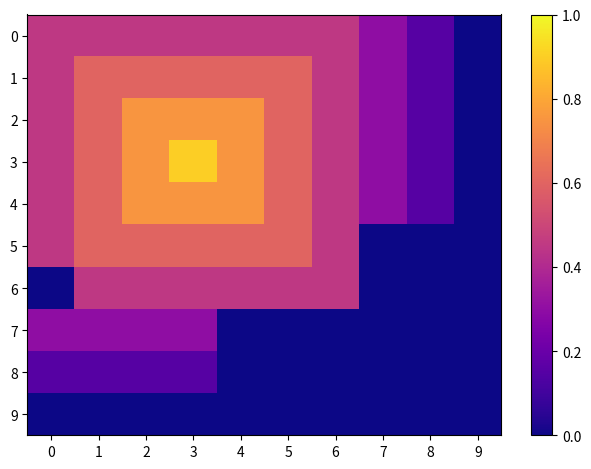

Which series has the largest total across all categories?

3